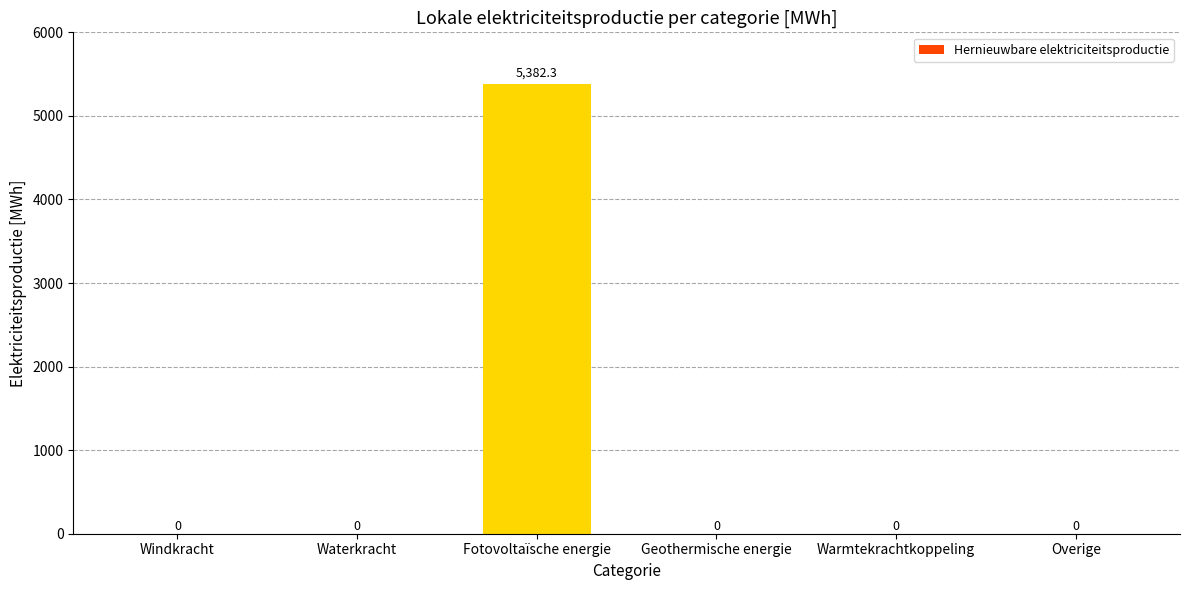

Which category has the highest value across all series?

Fotovoltaïsche energie